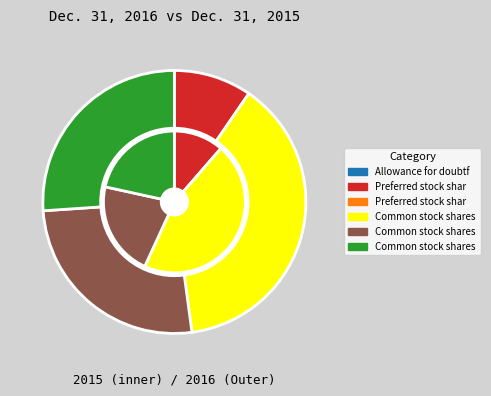

The 3 slice represents 45% of the pie. True or false?

True